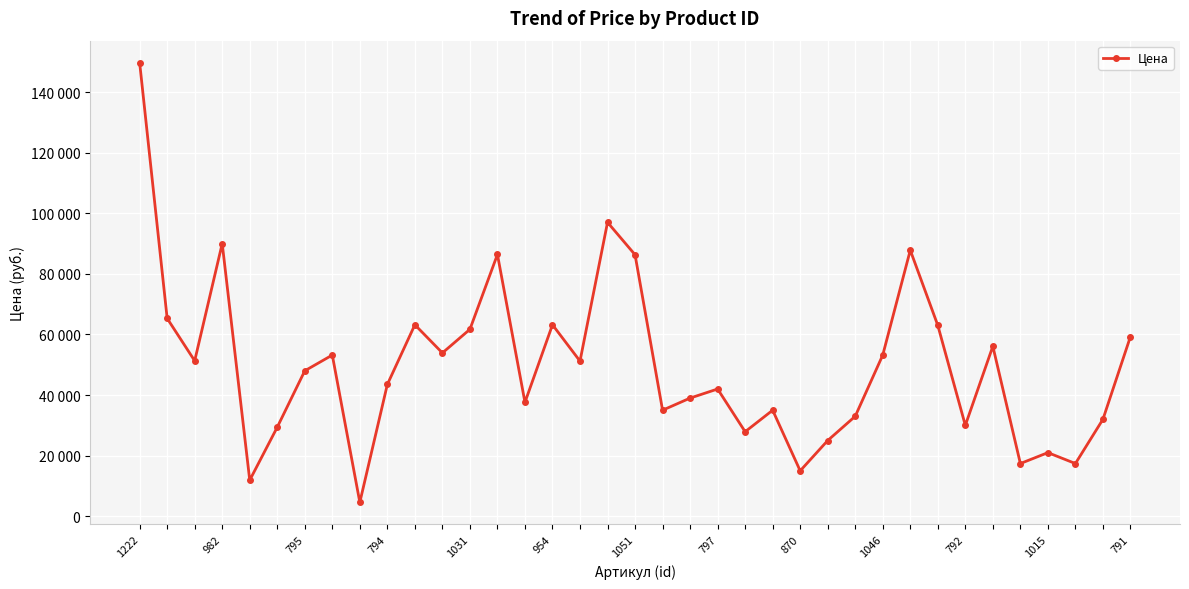

What is the difference between the maximum and minimum values?

145100